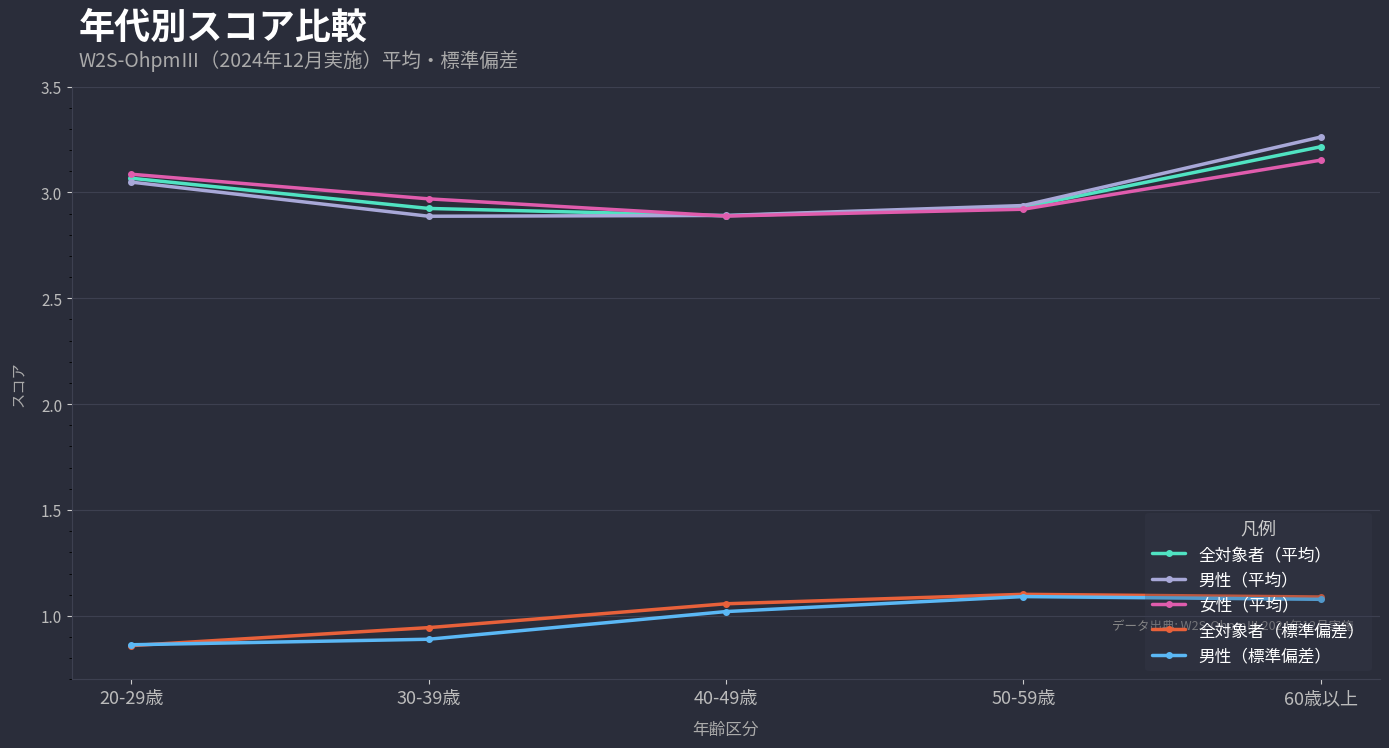

Which label corresponds to the largest value in the chart?

60歳以上